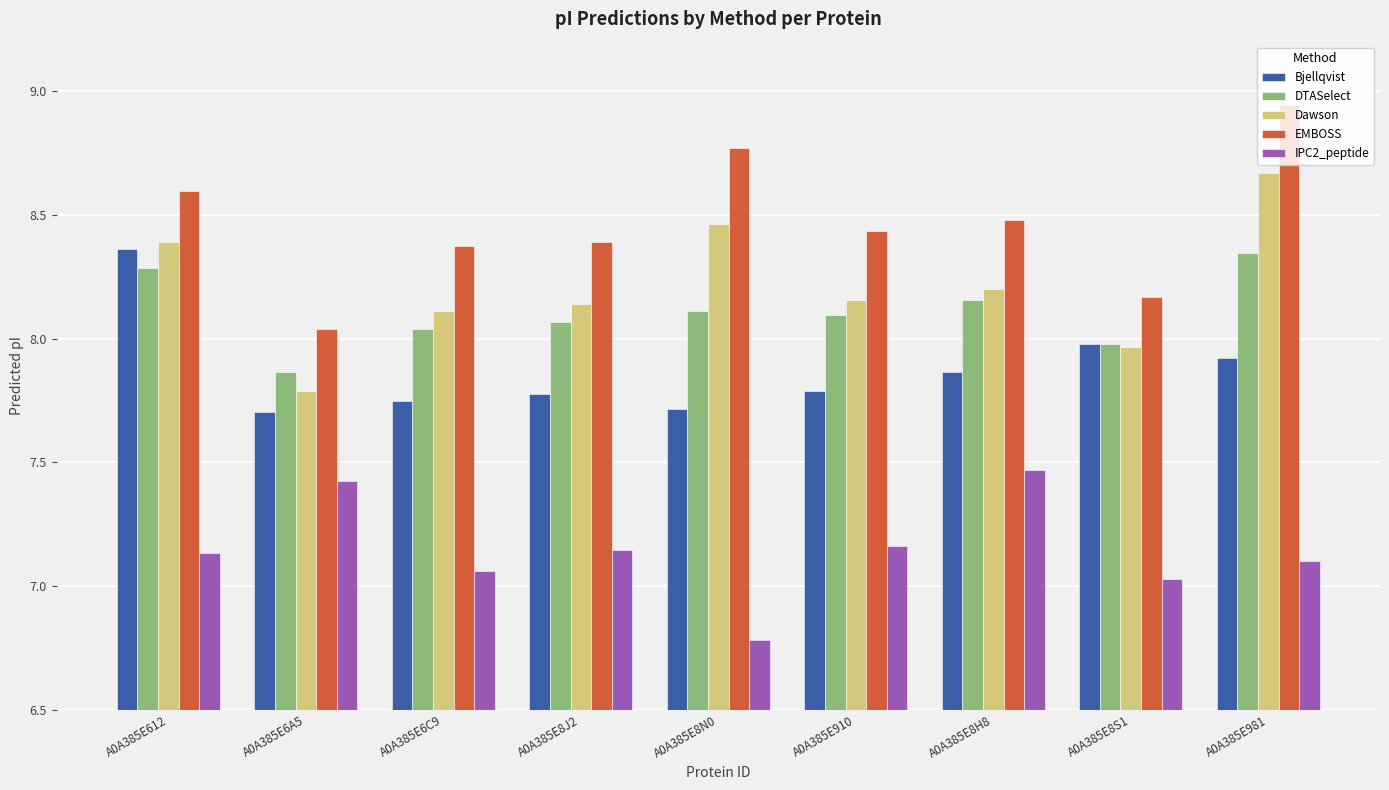

What is the label of the 8th bar from the left?

A0A385E8S1